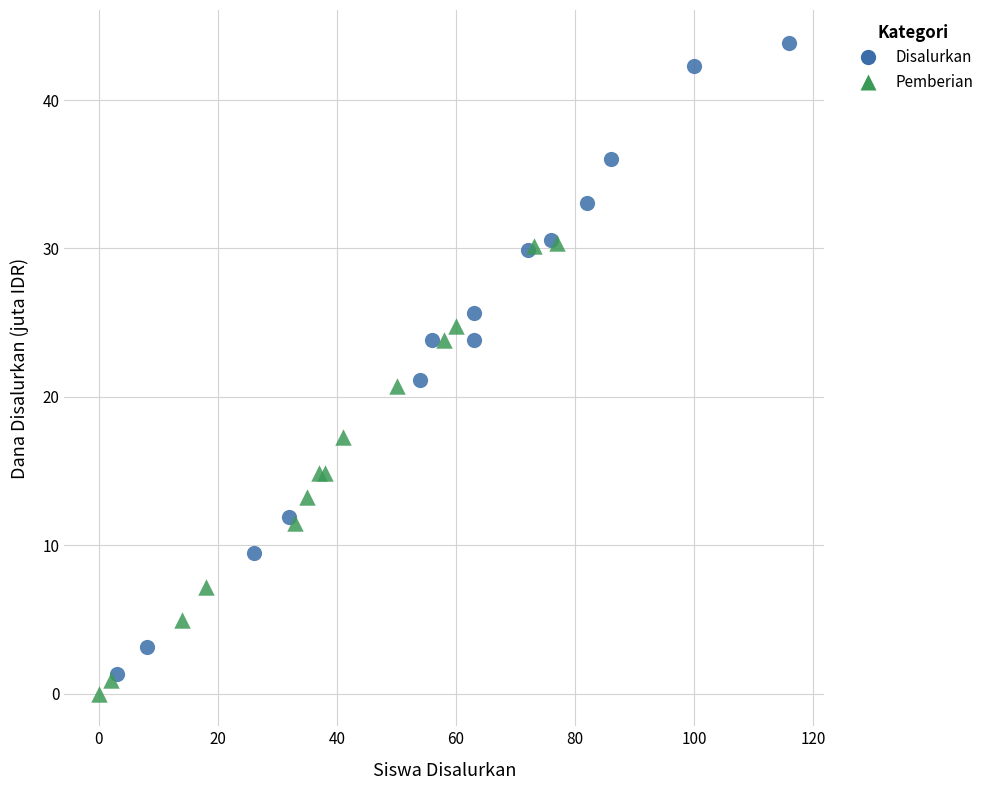

Which series reaches the maximum Y coordinate?

Disalurkan